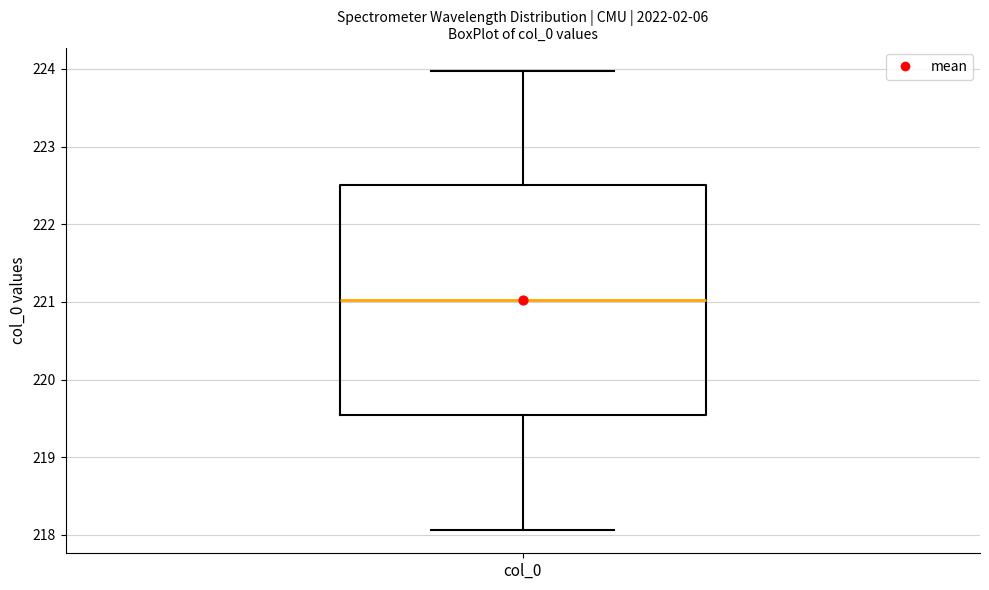

Where does the median line of the box for col_0 sit on the y-axis? The values are not printed on the chart, so give them approximately, as read against the axis.

221.0